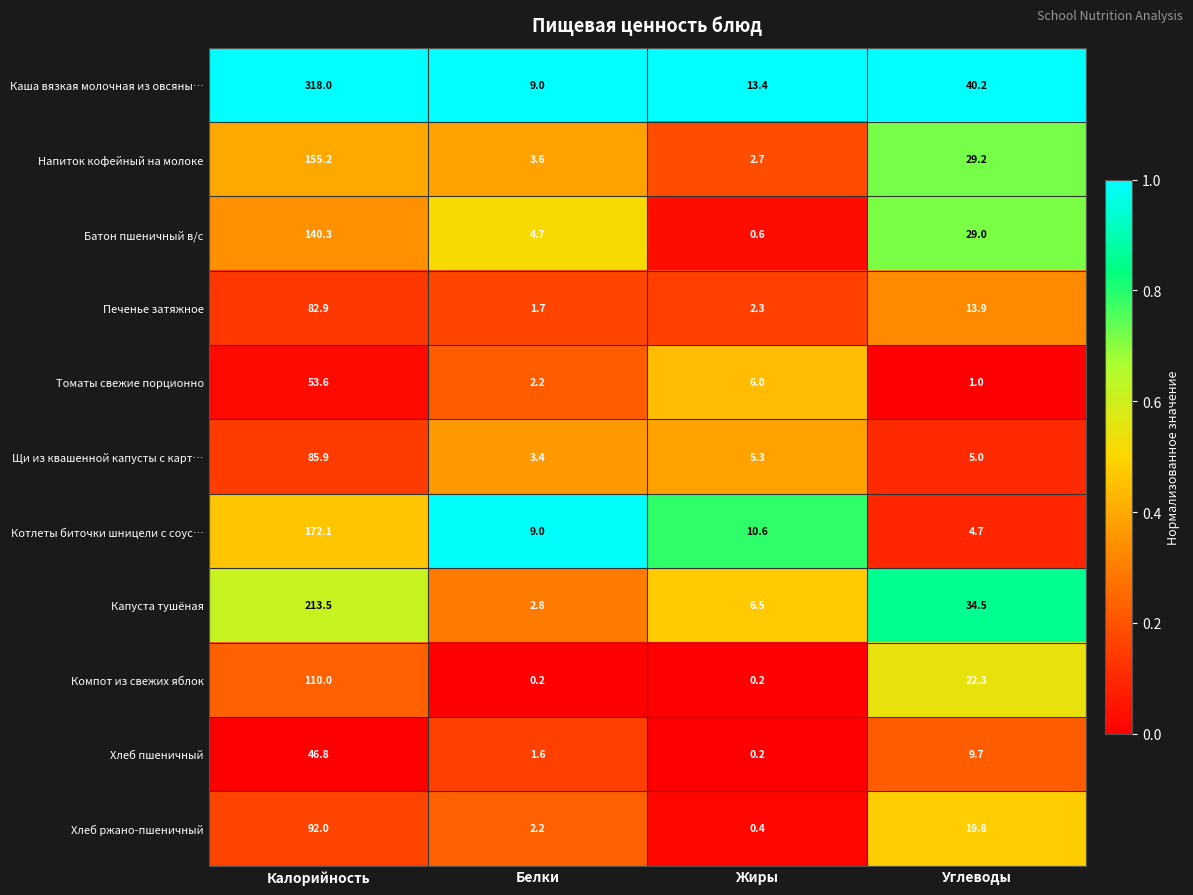

At which category is the sum across all series the highest?

Калорийность